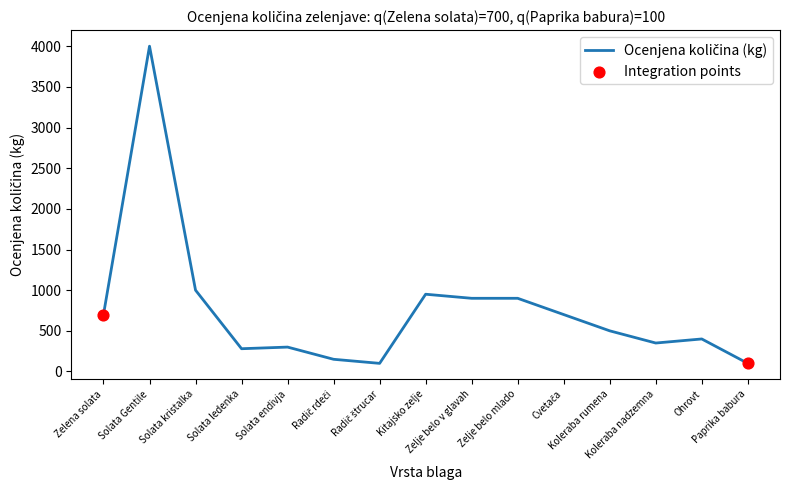

Approximately how many times larger is the value at Kitajsko zelje compared to Koleraba nadzemna?

2.7